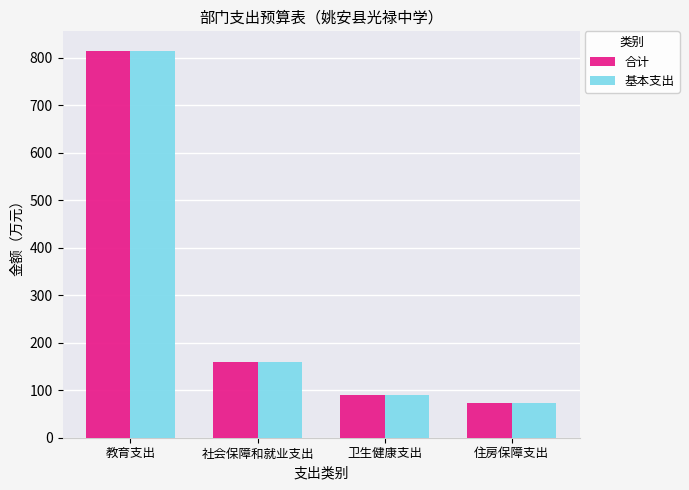

Reading left to right, transcribe all the data shown in this chart.

合计: 教育支出=814.6	社会保障和就业支出=159.6	卫生健康支出=90.1	住房保障支出=73.4
基本支出: 教育支出=814.6	社会保障和就业支出=159.6	卫生健康支出=90.1	住房保障支出=73.4